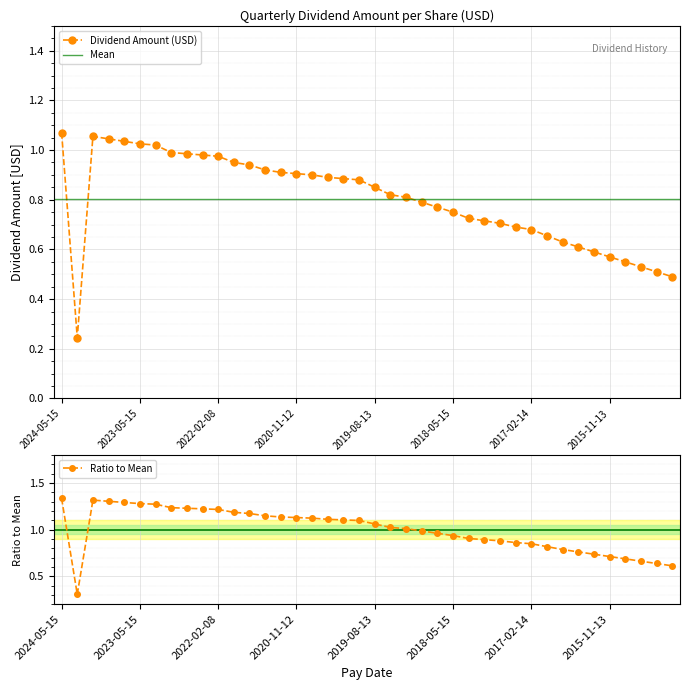

Rank the categories by value from lowest to highest.

2024-03-08, 2014-11-14, 2015-02-13, 2015-05-14, 2015-08-14, 2015-11-13, 2016-02-12, 2016-05-13, 2016-08-12, 2016-11-14, 2017-02-14, 2017-05-12, 2017-08-11, 2017-11-14, 2018-02-12, 2018-05-15, 2018-08-13, 2018-11-09, 2019-02-12, 2019-05-14, 2019-08-13, 2019-11-12, 2020-02-12, 2020-05-12, 2020-08-12, 2020-11-12, 2021-02-09, 2021-05-14, 2021-08-11, 2021-11-10, 2022-02-08, 2022-05-12, 2022-08-11, 2022-11-10, 2023-02-09, 2023-05-15, 2023-08-14, 2023-11-13, 2024-02-12, 2024-05-15